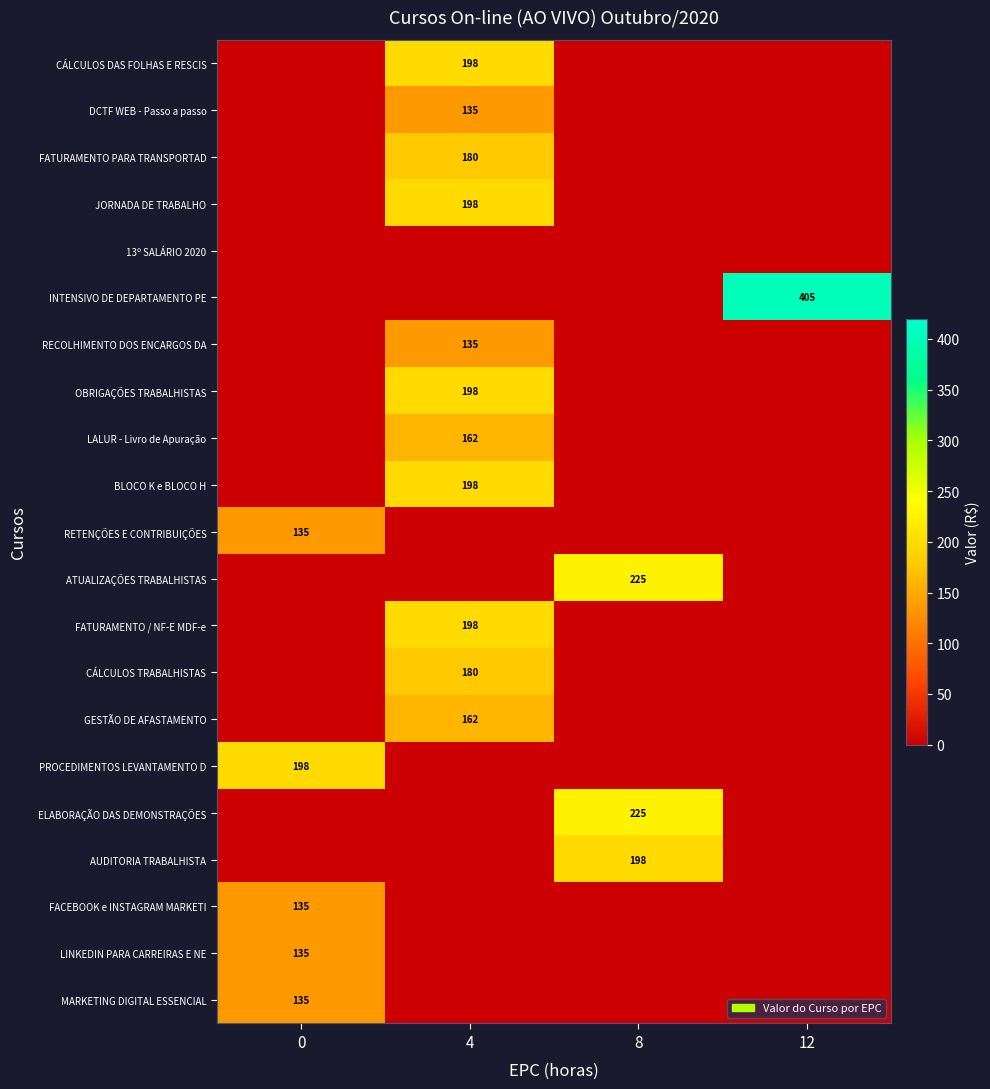

The JORNADA DE TRABALHO series shows 65 at 4. True or false?

False